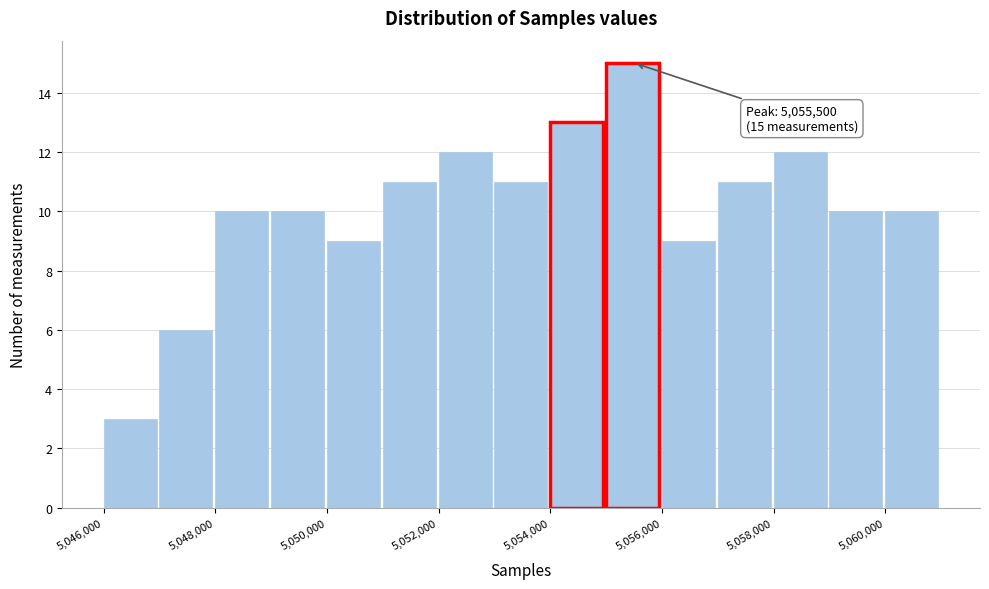

Which range on the x-axis has the tallest bar?

5055000 to 5056000